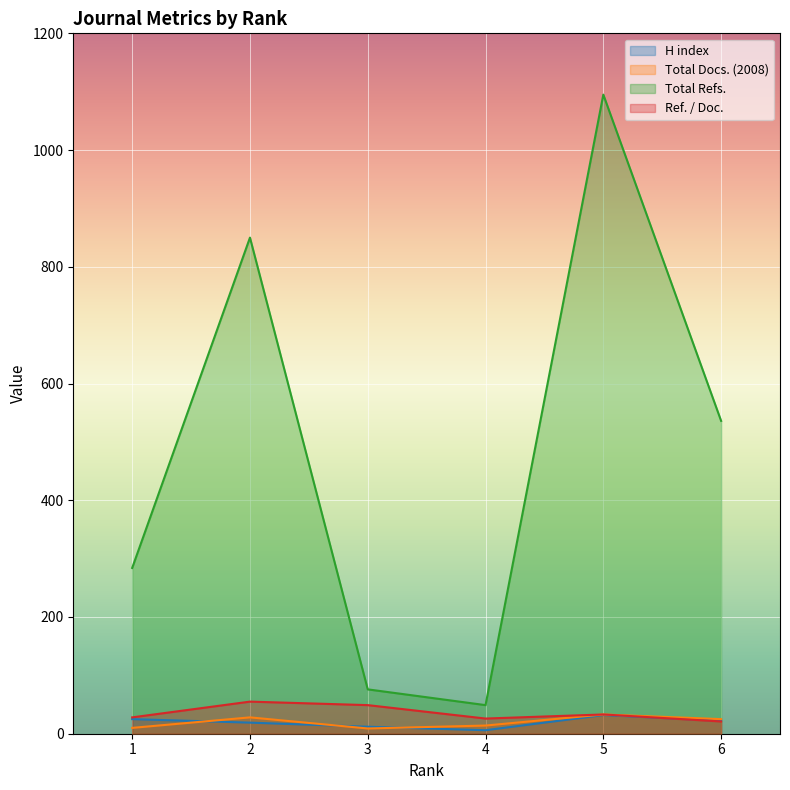

At which category does the chart reach its minimum across all series?

4